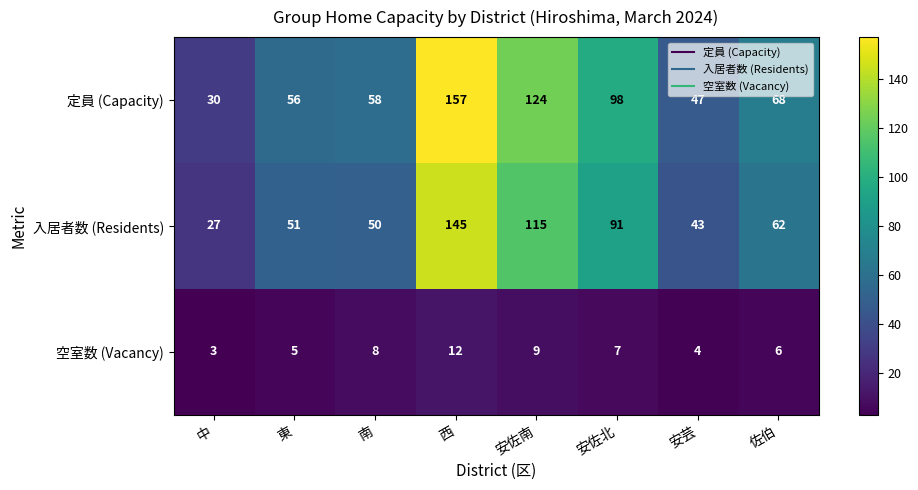

What is the difference between the maximum and minimum values in the 入居者数 (Residents) series?

118